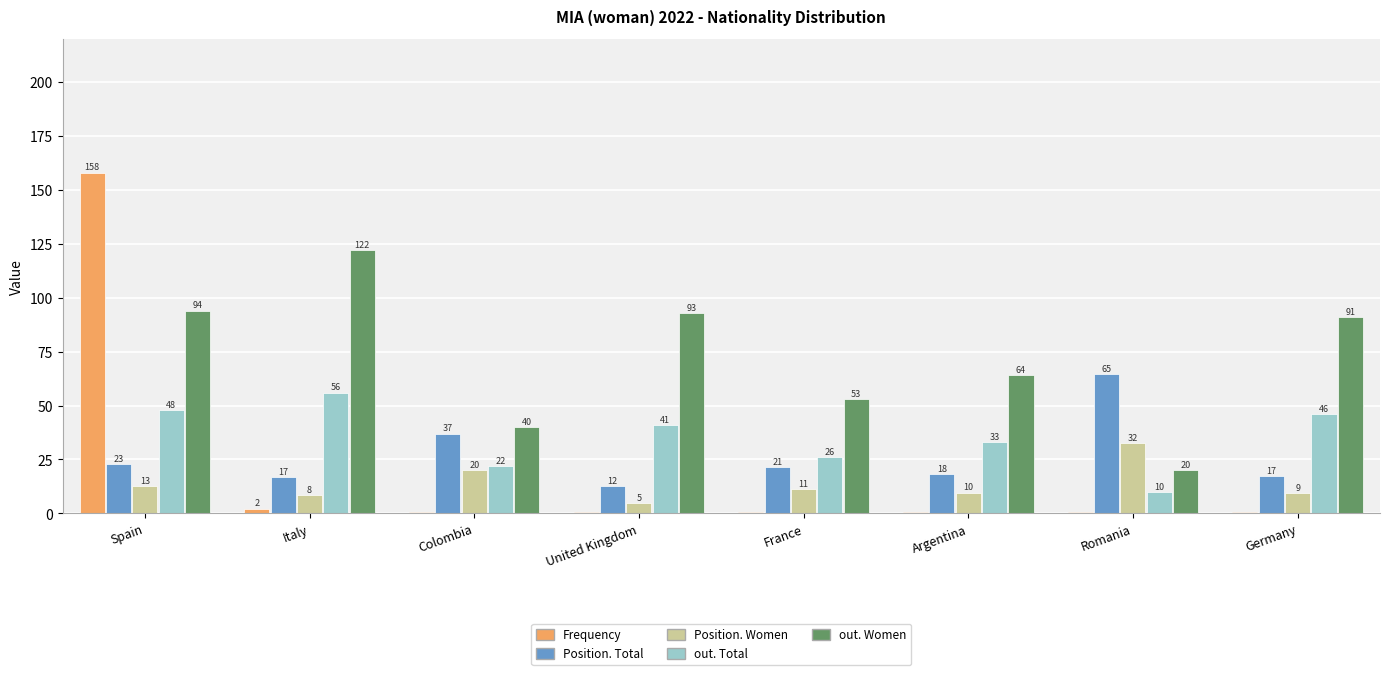

At which label does out. Women first exceed 91?

Spain